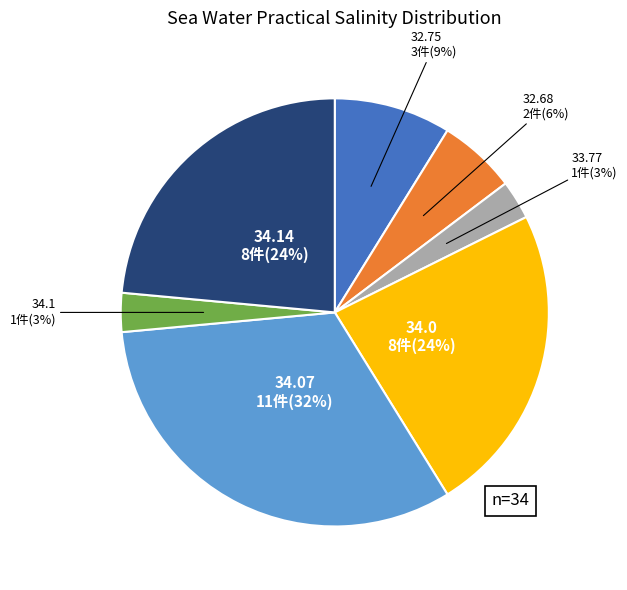

How many slices are in this pie chart?

7